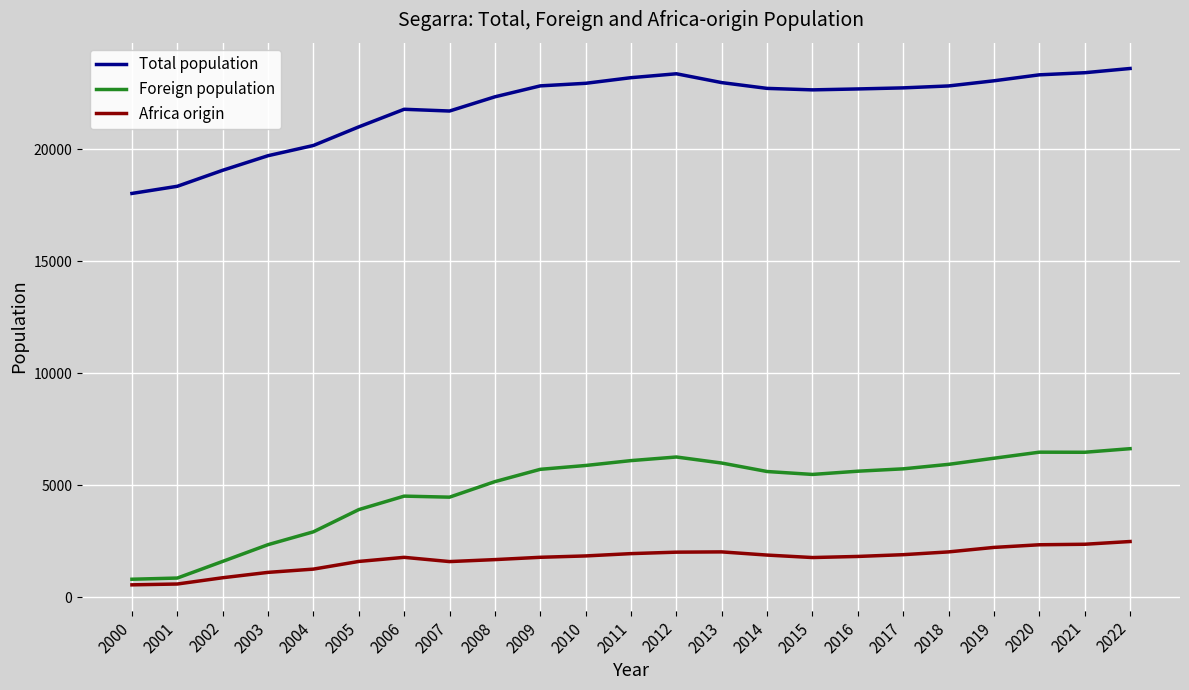

What is the difference between the highest and lowest values at 2005?

19389